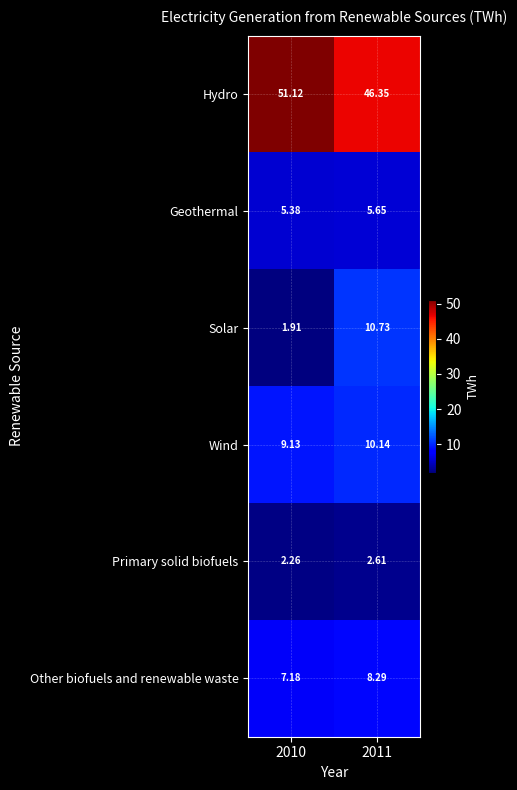

Rank the series by their maximum value, from highest to lowest.

Hydro, Solar, Wind, Other biofuels and renewable waste, Geothermal, Primary solid biofuels